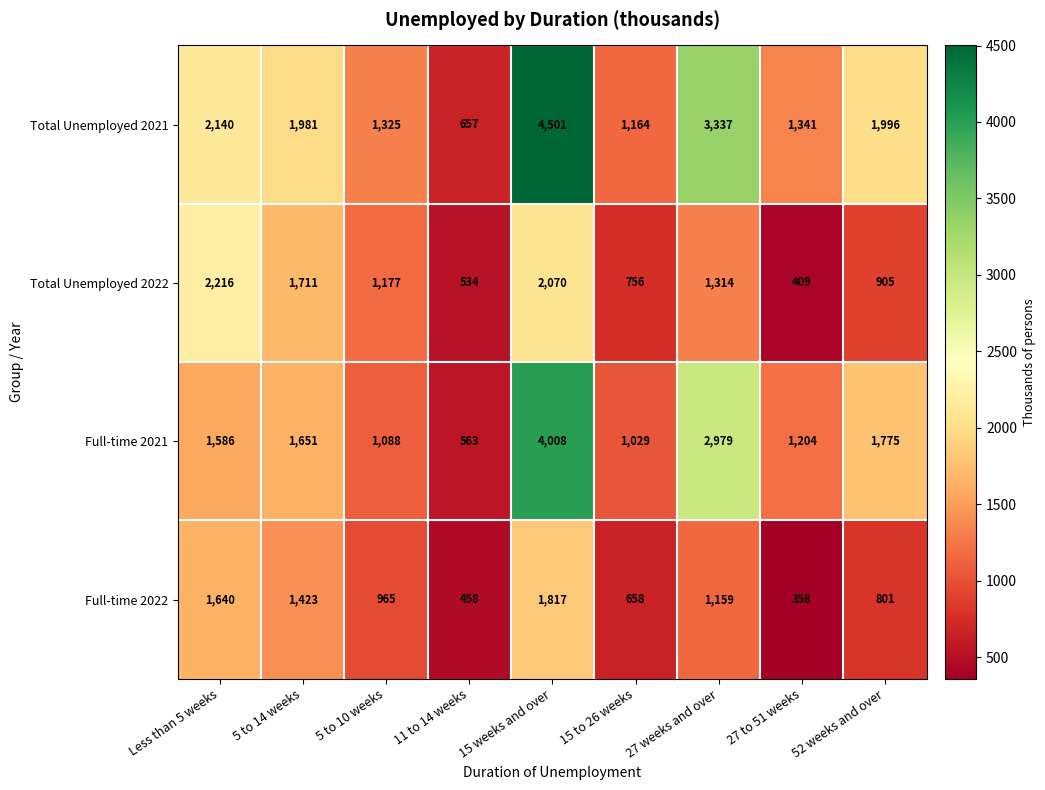

Rank the categories by Total Unemployed 2022 value from lowest to highest.

27 to 51 weeks, 11 to 14 weeks, 15 to 26 weeks, 52 weeks and over, 5 to 10 weeks, 27 weeks and over, 5 to 14 weeks, 15 weeks and over, Less than 5 weeks